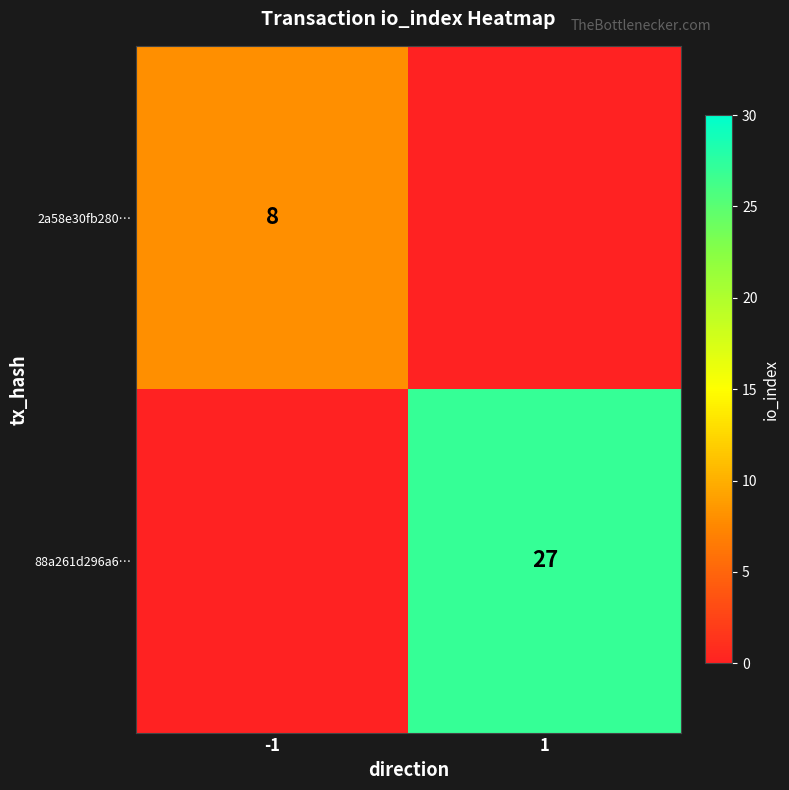

The value of 88a261d296a6… at 1 is 40. True or false?

False